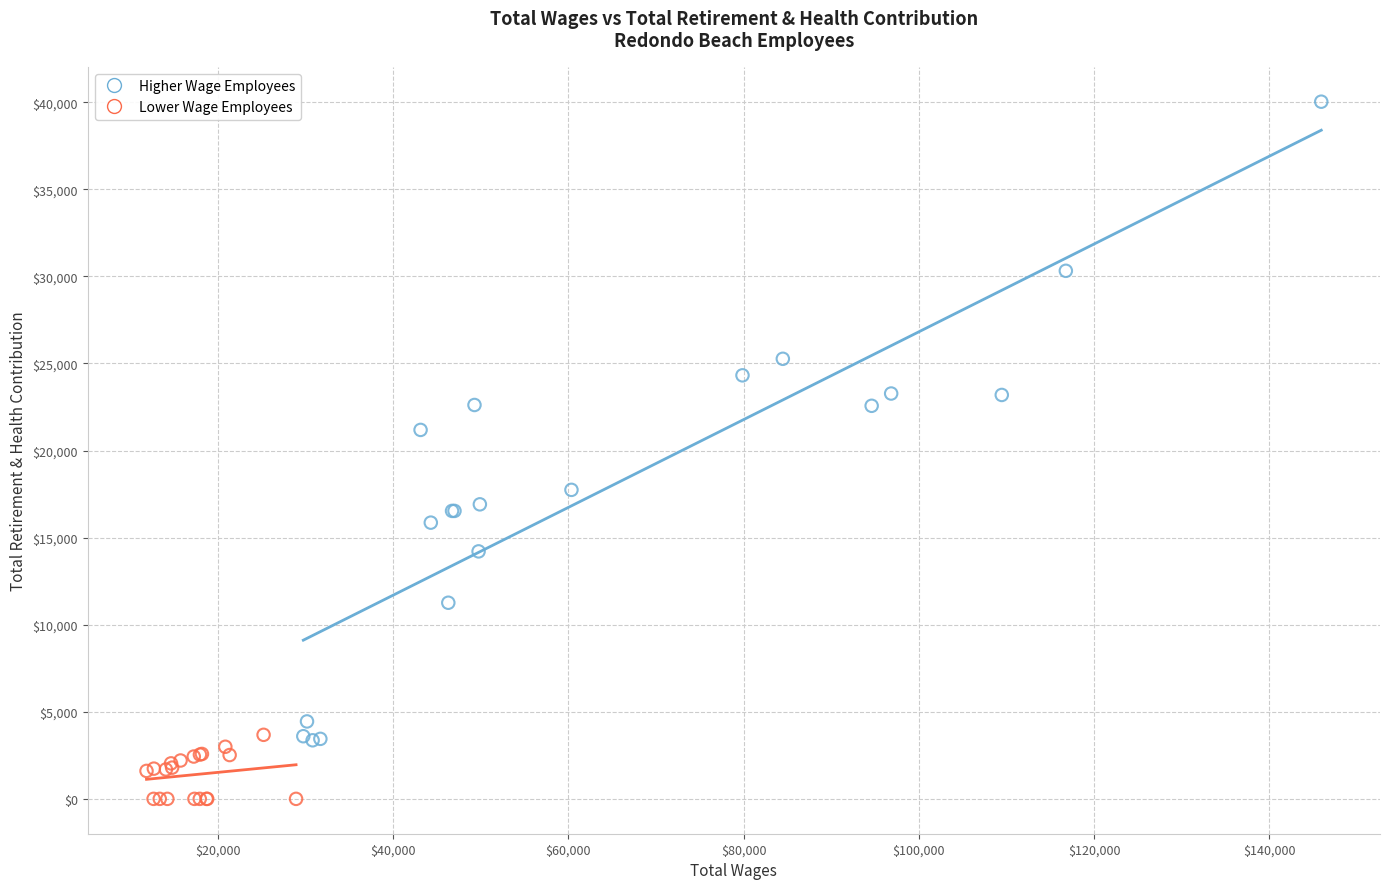

Which series contains the lowest Y value?

Lower Wage Employees